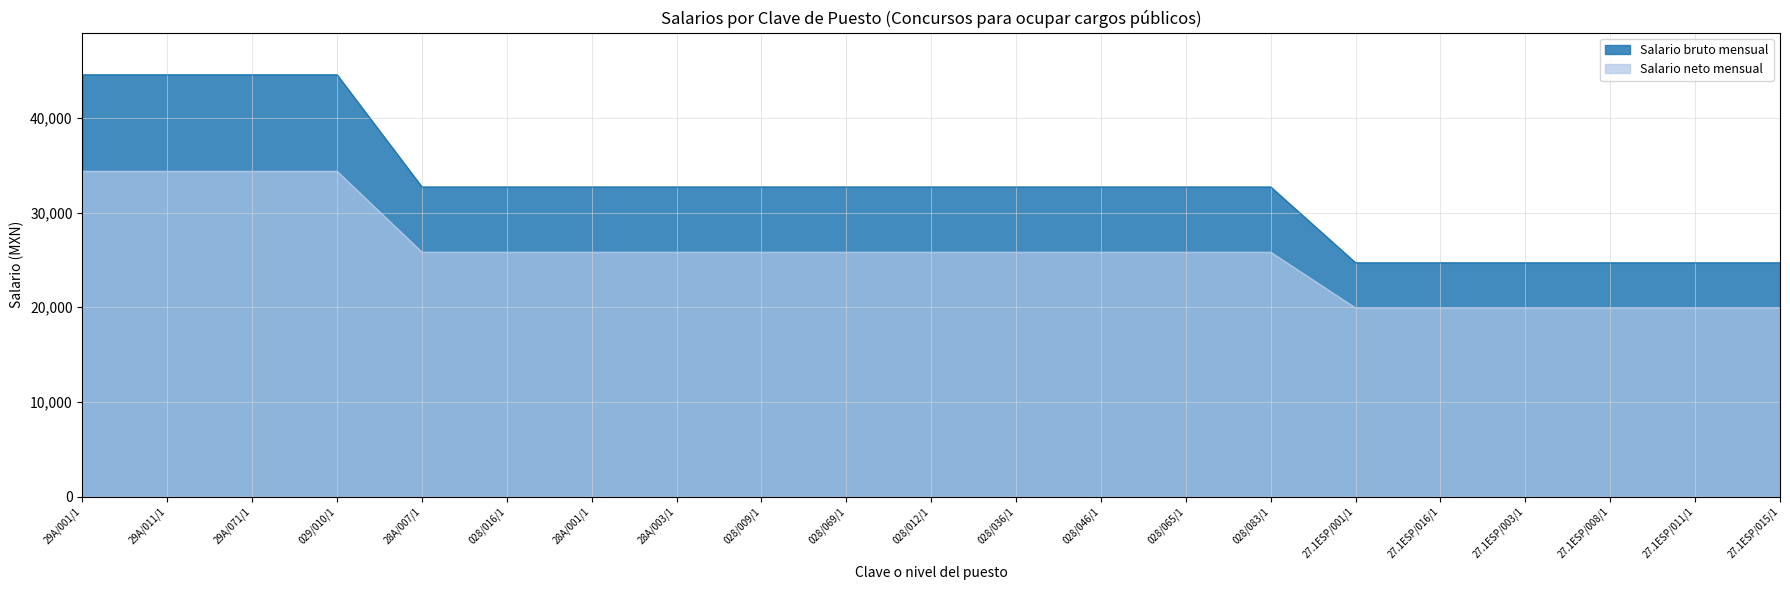

Which series has the largest range (max minus min)?

Salario bruto mensual